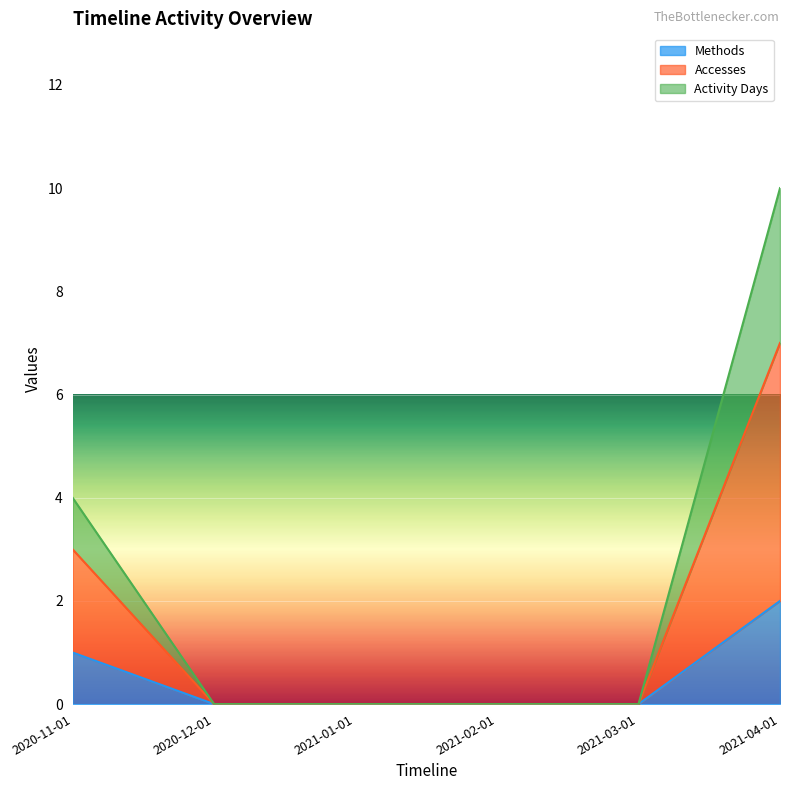

Does the chart display data point markers on the line(s)?

No